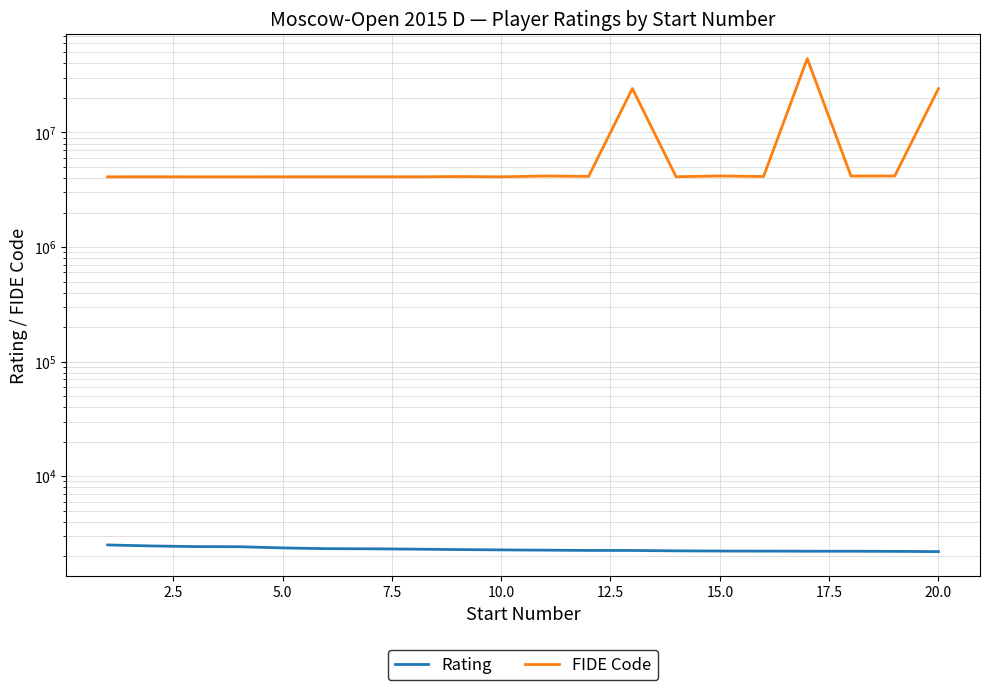

What is the sum of all FIDE Code values?

162552395